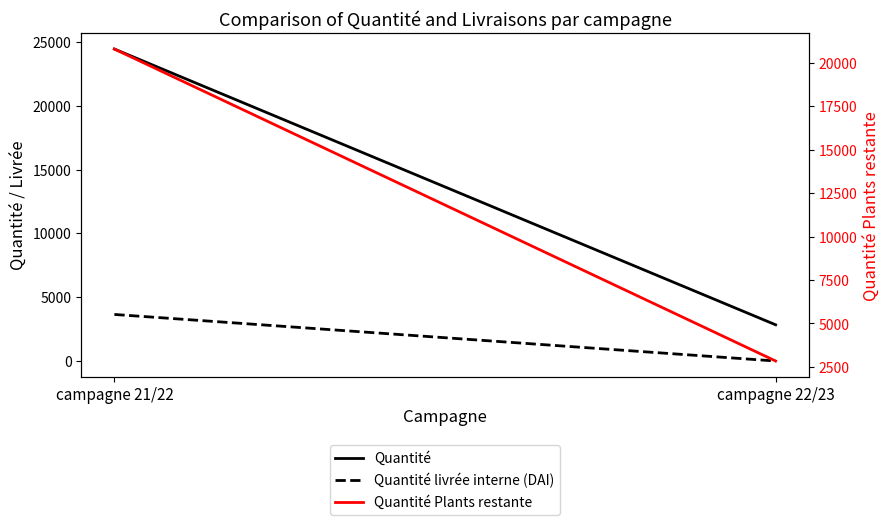

What is the lowest value of the Quantité Plants restante series?

2839